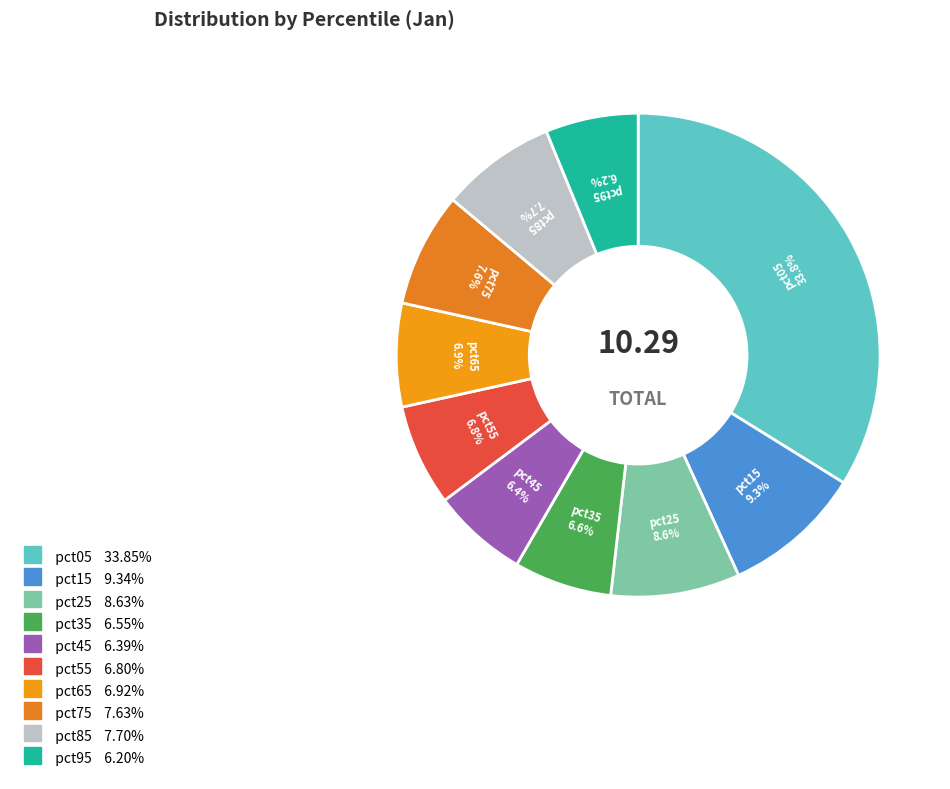

Is there a majority slice in this chart?

No